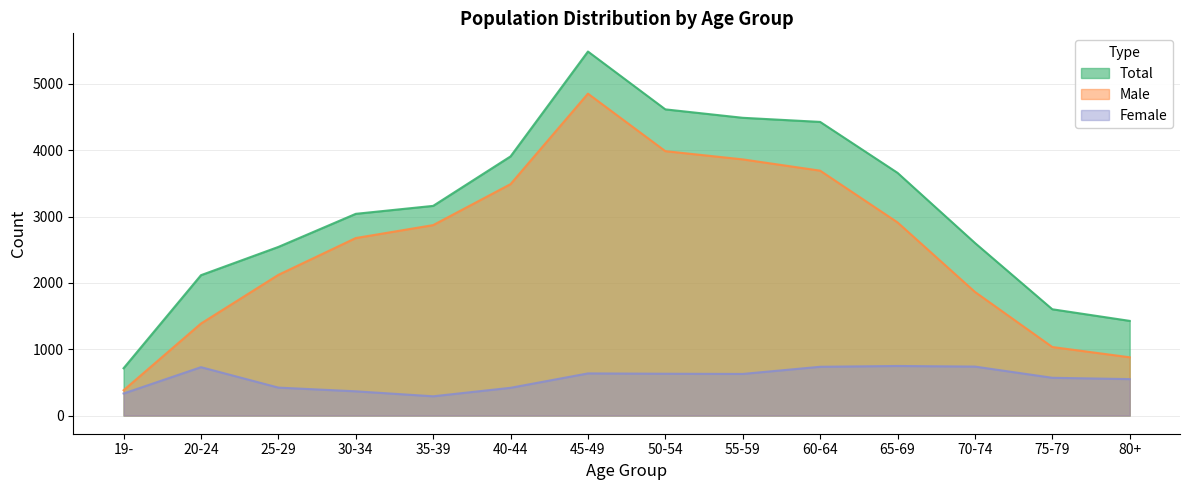

Reading left to right, what are all the values shown in this chart?

Total: 19-=713	20-24=2116	25-29=2542	30-34=3041	35-39=3161	40-44=3907	45-49=5488	50-54=4616	55-59=4489	60-64=4427	65-69=3659	70-74=2602	75-79=1602	80+=1427
Male: 19-=381	20-24=1387	25-29=2121	30-34=2676	35-39=2871	40-44=3489	45-49=4853	50-54=3986	55-59=3862	60-64=3692	65-69=2912	70-74=1864	75-79=1033	80+=878
Female: 19-=332	20-24=729	25-29=421	30-34=365	35-39=290	40-44=418	45-49=635	50-54=630	55-59=627	60-64=735	65-69=747	70-74=738	75-79=569	80+=549